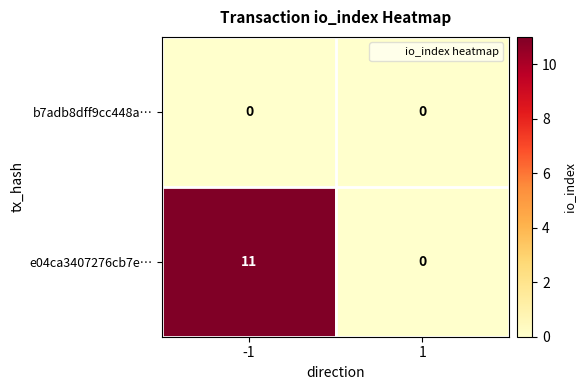

Between -1 and 1, which series saw the biggest shift?

e04ca3407276cb7e…